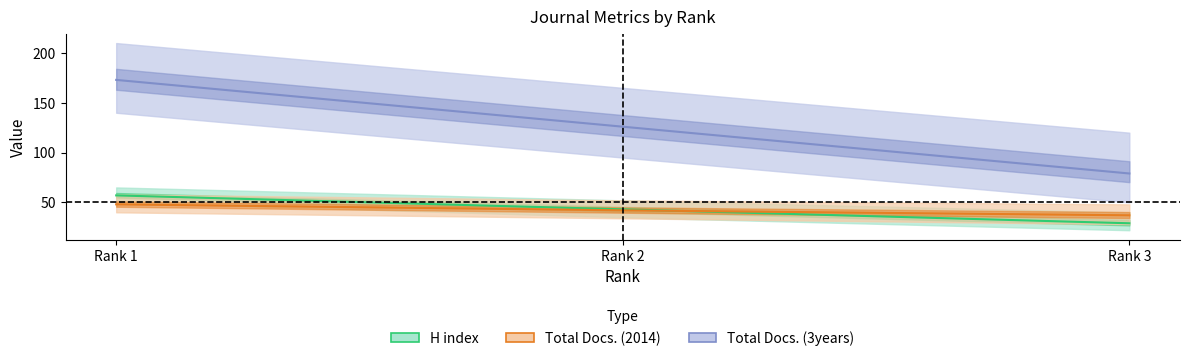

What are all the series names shown in the legend?

H index, Total Docs. (2014), Total Docs. (3years)